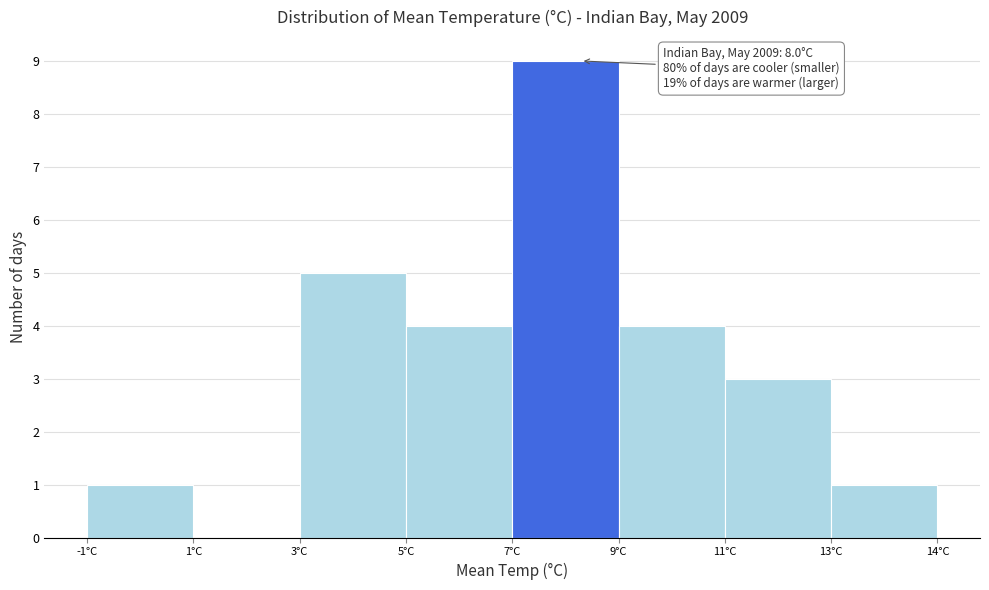

Reading right to left, list all the values displayed in this chart.

13°C=1	11°C=3	9°C=4	7°C=9	5°C=4	3°C=5	1°C=0	-1°C=1